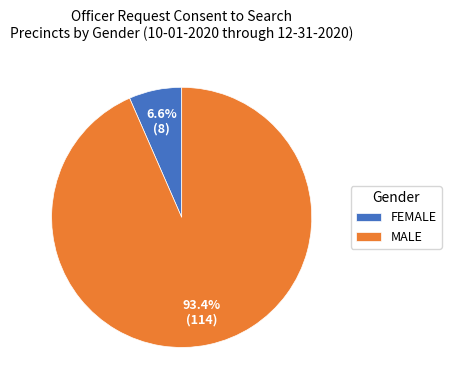

Rank the categories by value from highest to lowest.

MALE, FEMALE